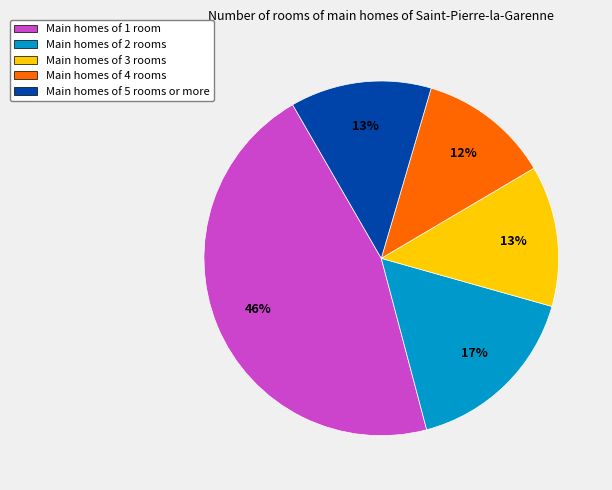

Does any single category account for the majority?

No